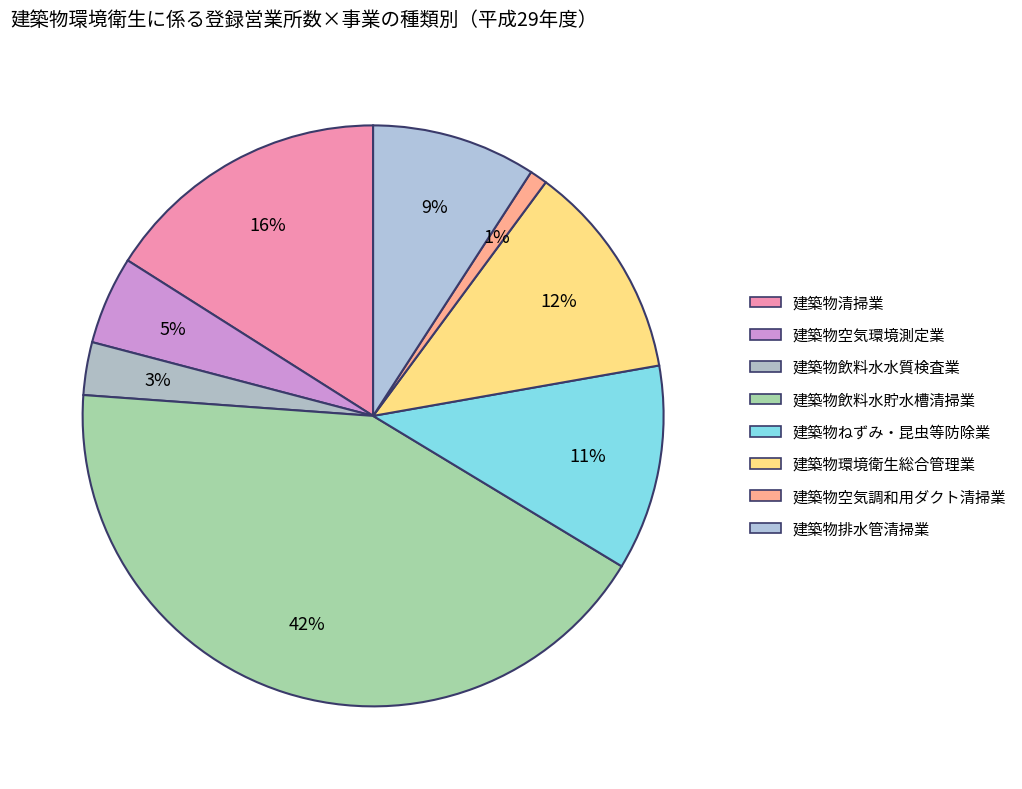

What is the smallest slice in the pie chart?

建築物空気調和用ダクト清掃業